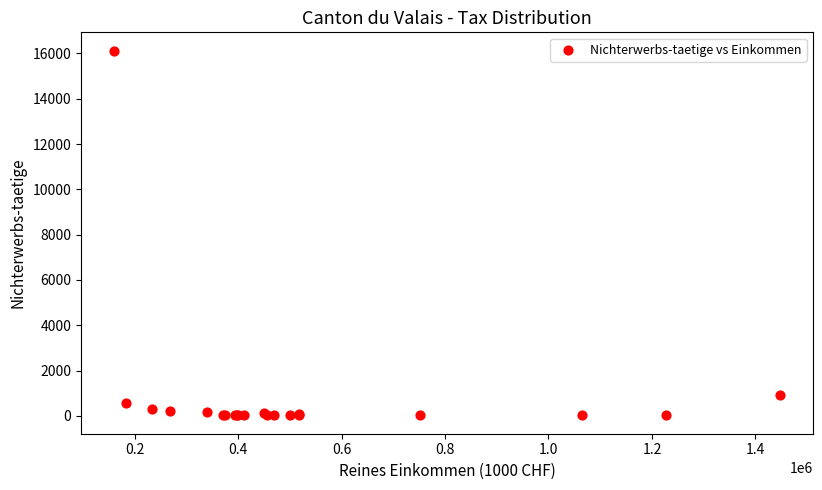

What Y value in the scatter plot is closest to 8071?

938